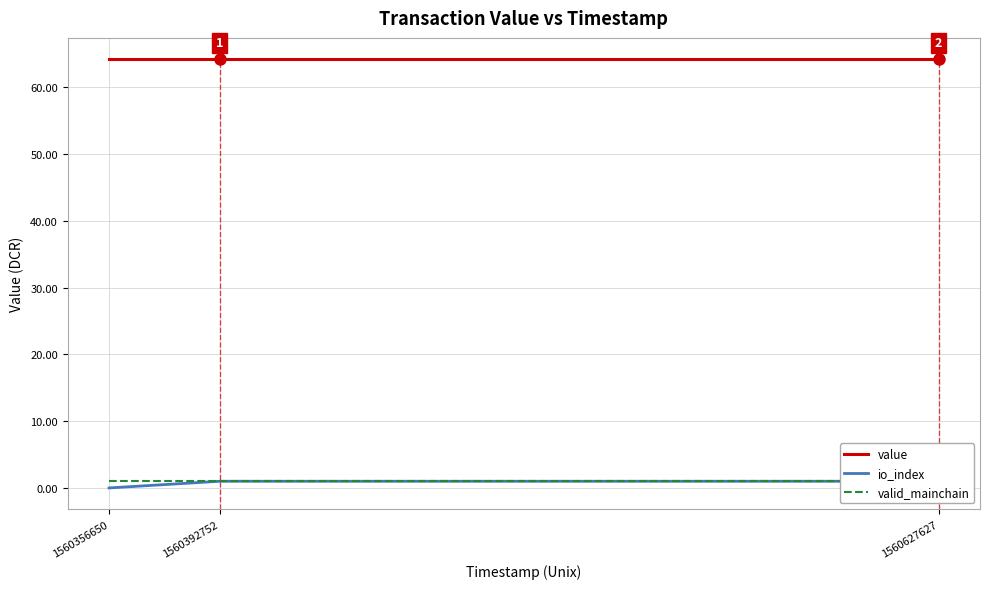

Between 1560392752 and 1560627627, which is larger?

1560392752